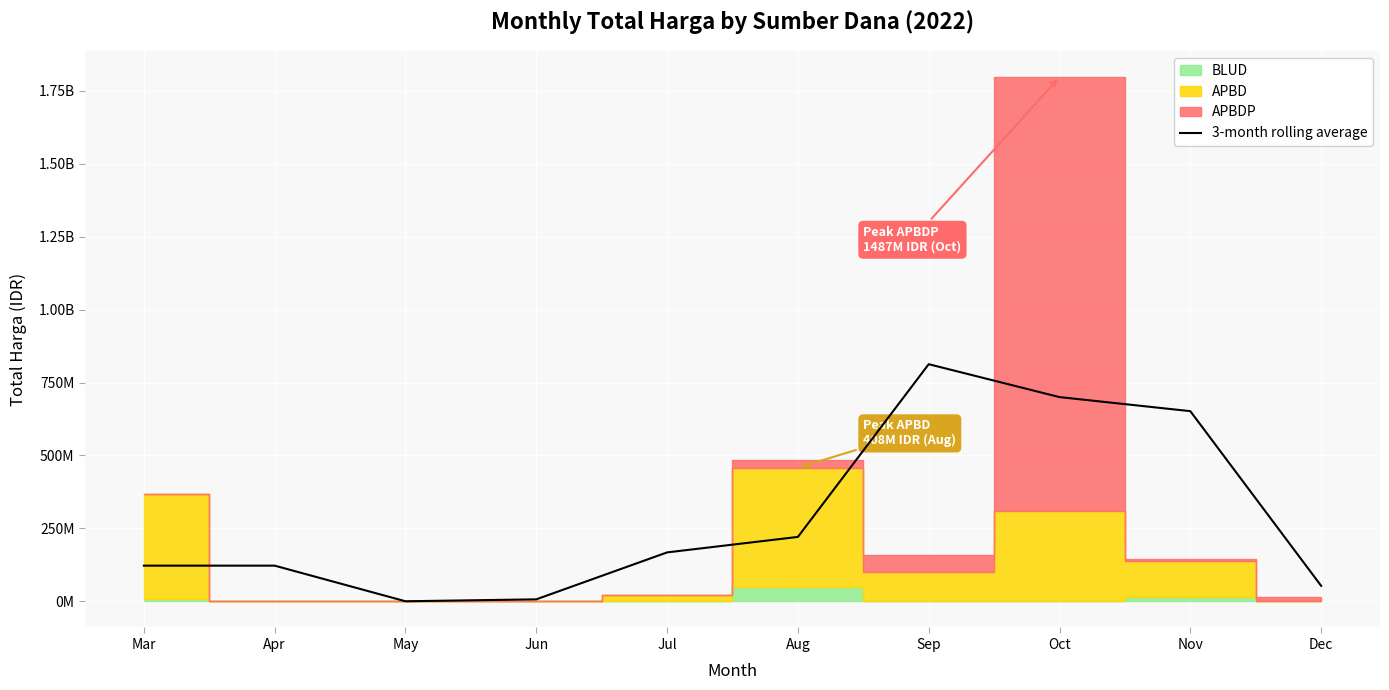

Where is the data nearest to the value 406454691?

Aug